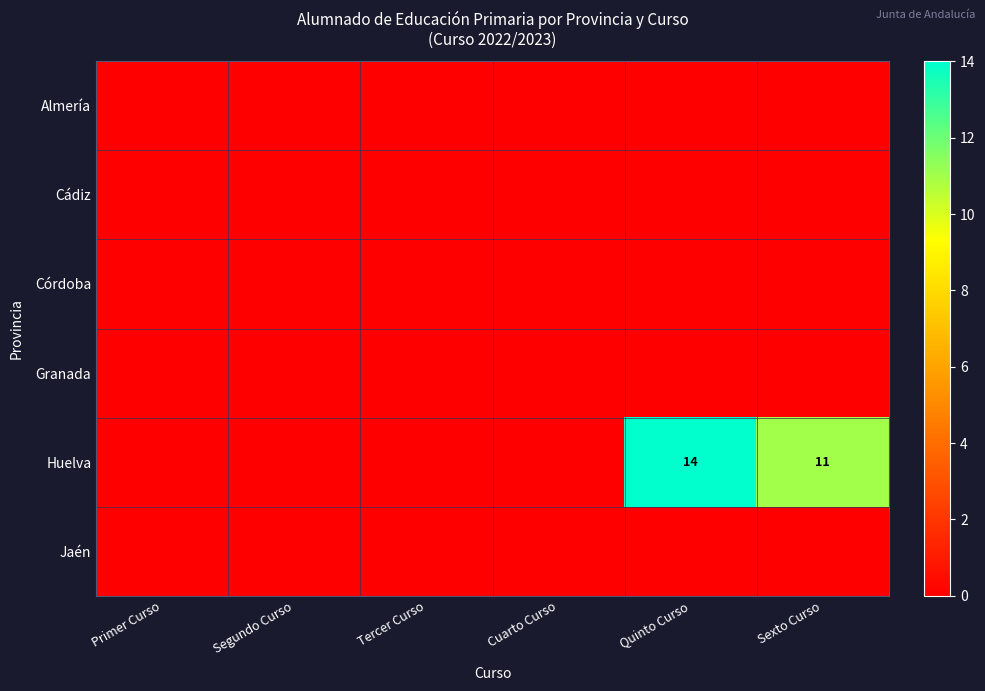

Rank the categories by Granada value from lowest to highest.

Primer Curso, Segundo Curso, Tercer Curso, Cuarto Curso, Quinto Curso, Sexto Curso